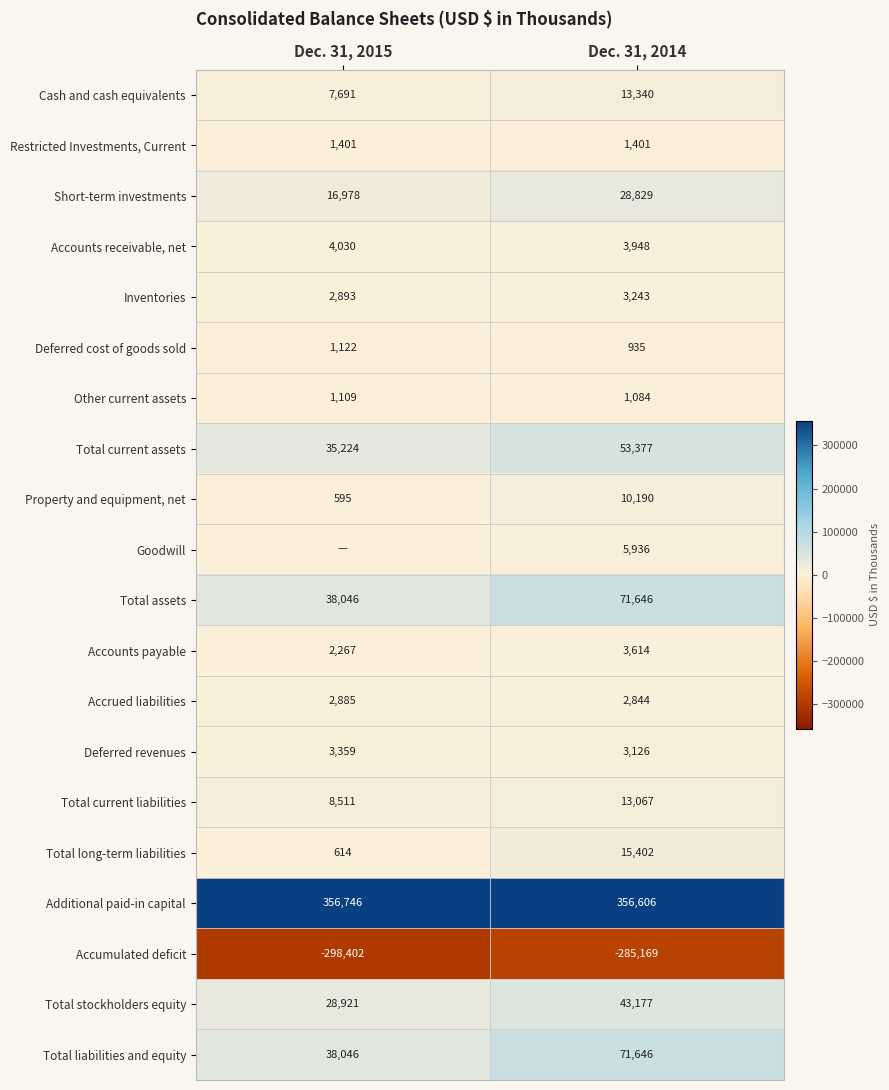

How many data points does each series have?

2